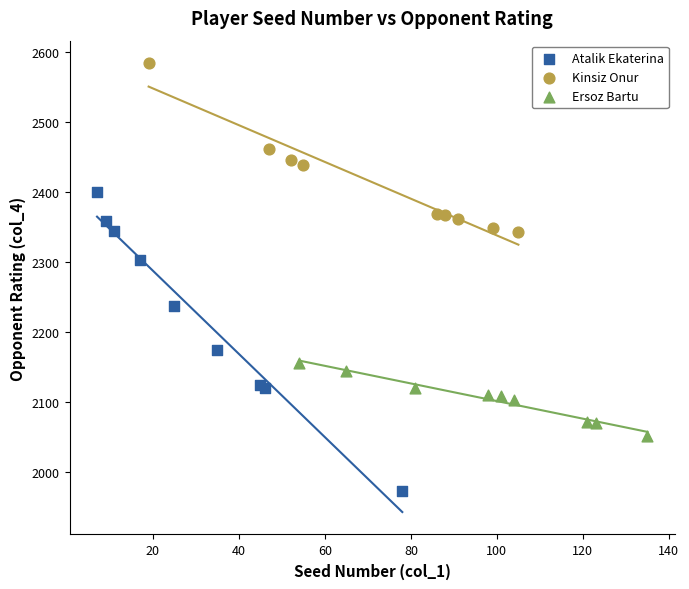

What are all the series names shown in the legend?

Atalik Ekaterina, Kinsiz Onur, Ersoz Bartu